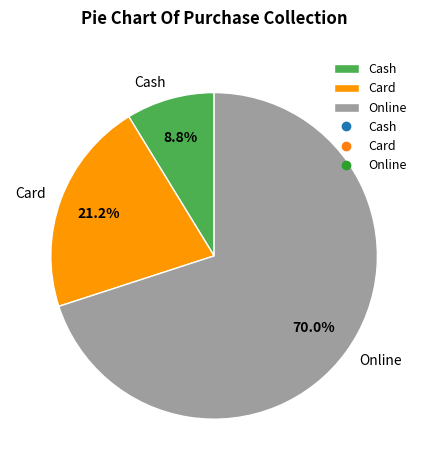

To the nearest percent, what is the difference between the Cash and Online slice percentages?

61%